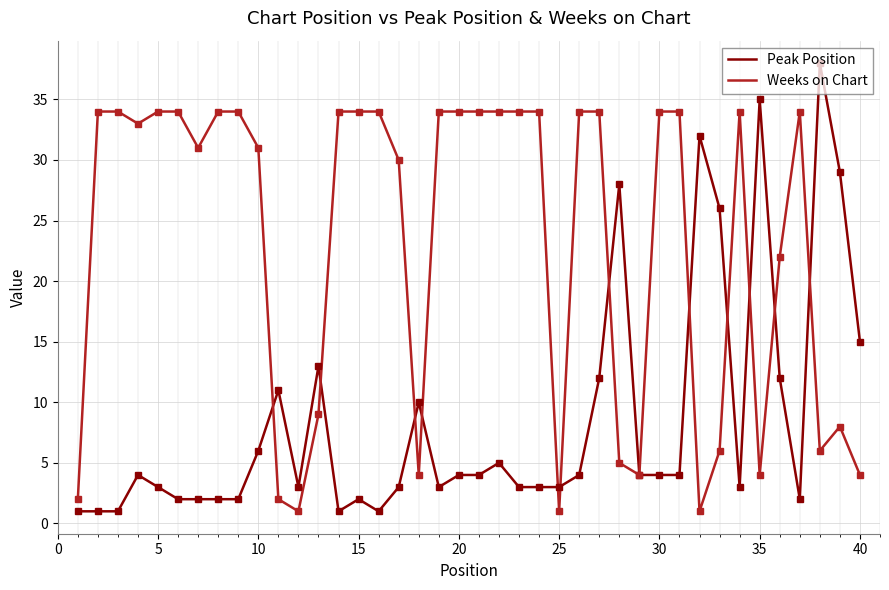

Which series has the largest range (max minus min)?

Peak Position